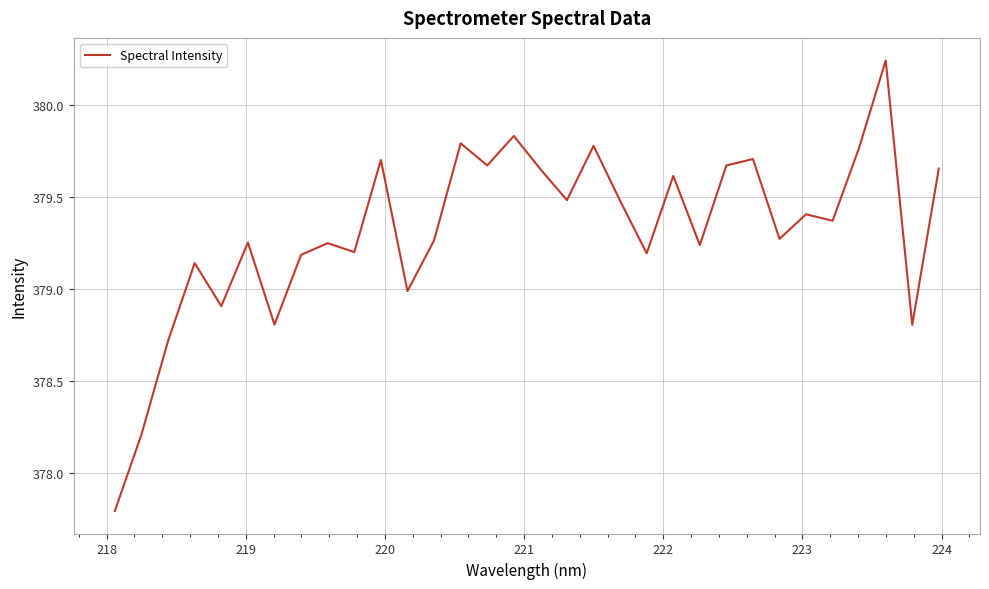

What is the difference between the maximum and minimum values?

2.4